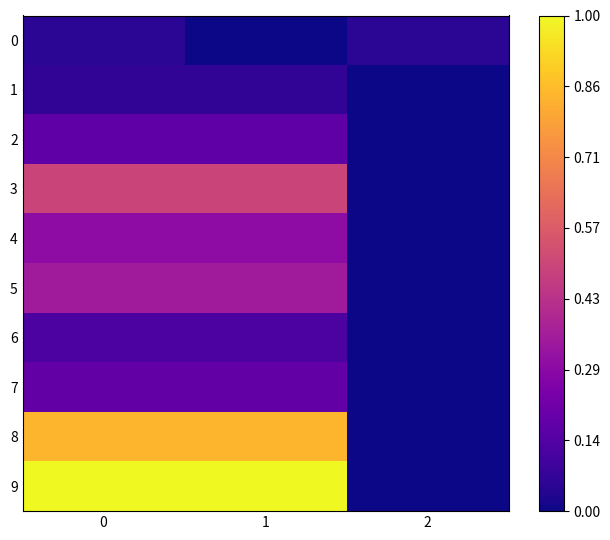

Reading left to right, list all the values displayed in this chart.

0: 0=0.1	1=0.0	2=0.1
1: 0=0.1	1=0.1	2=0.0
2: 0=0.2	1=0.2	2=0.0
3: 0=0.5	1=0.5	2=0.0
4: 0=0.3	1=0.3	2=0.0
5: 0=0.3	1=0.3	2=0.0
6: 0=0.1	1=0.1	2=0.0
7: 0=0.2	1=0.2	2=0.0
8: 0=0.8	1=0.8	2=0.0
9: 0=1.0	1=1.0	2=0.0